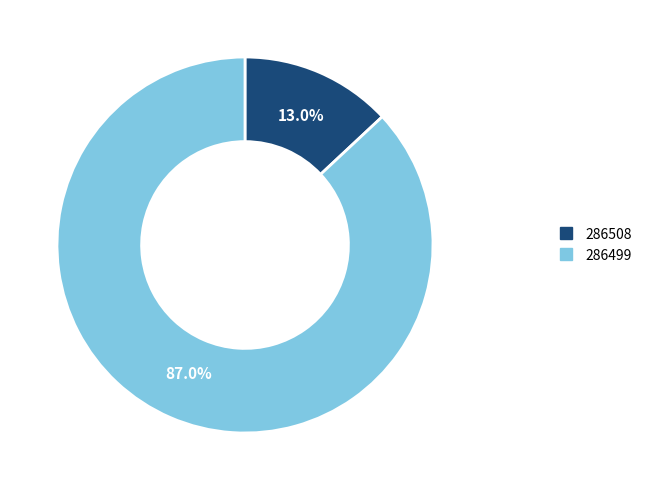

To the nearest percent, what percentage of the pie is 286499?

87%